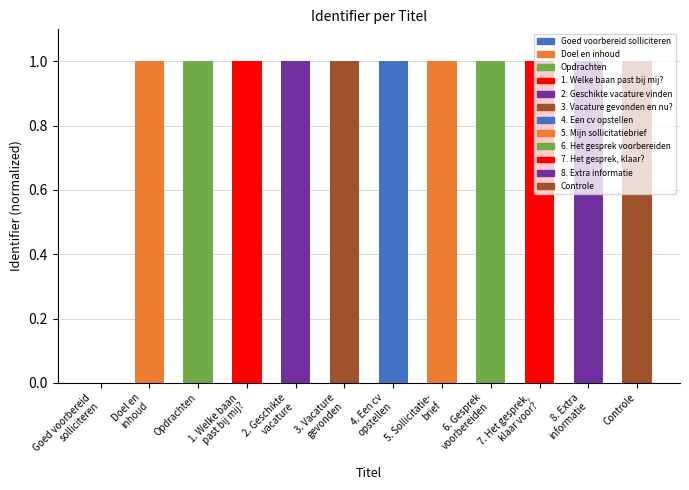

Is it true that the value at 4. Een cv
opstellen is 1.0?

True